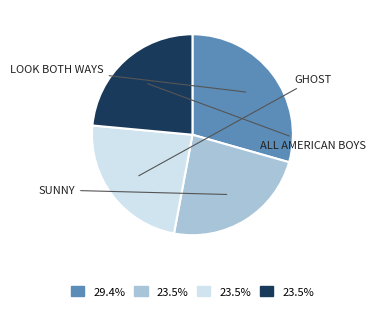

Is there a majority slice in this chart?

No